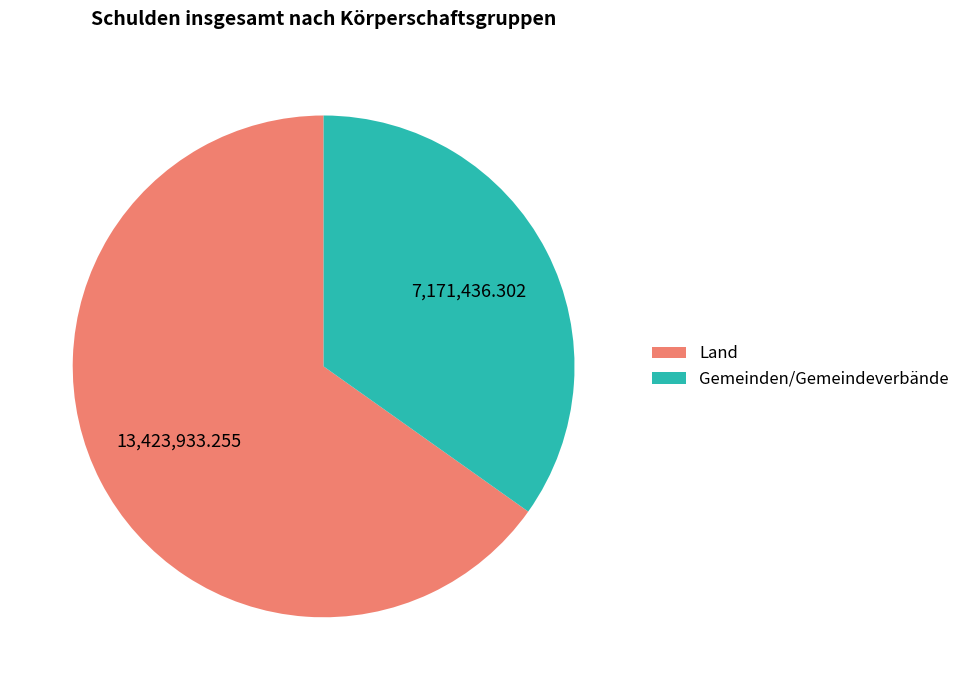

Do Gemeinden/Gemeindeverbände and Land together represent more than half of the pie?

Yes